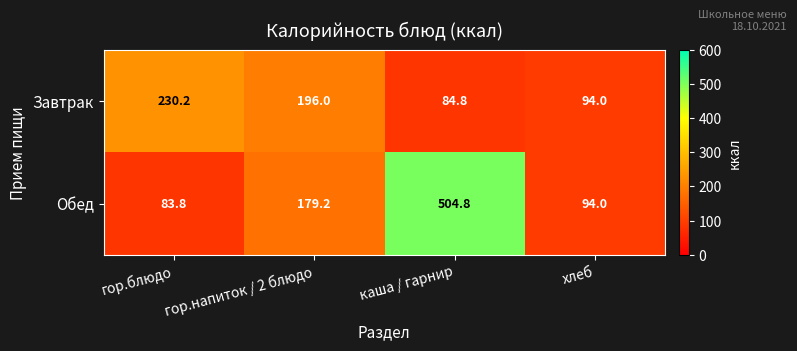

What is the difference between the second highest and second lowest values in the Завтрак series?

102.0